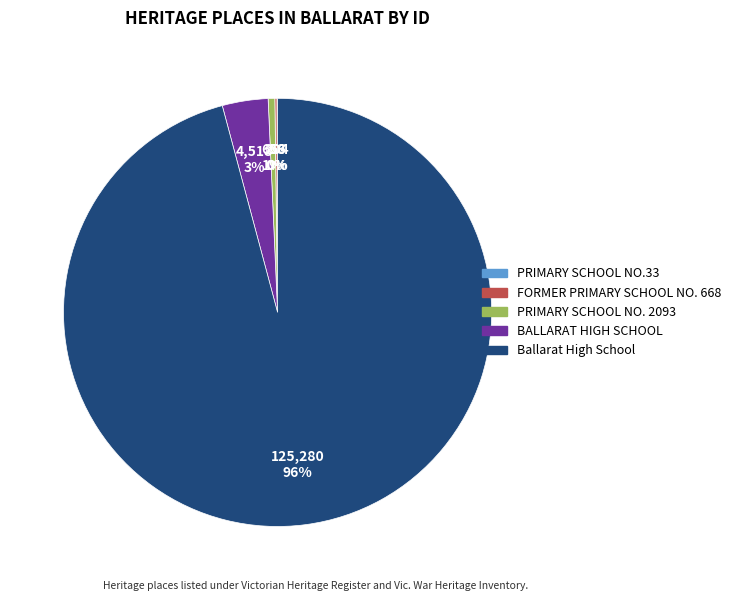

True or false: BALLARAT HIGH SCHOOL accounts for 14% of the total.

False